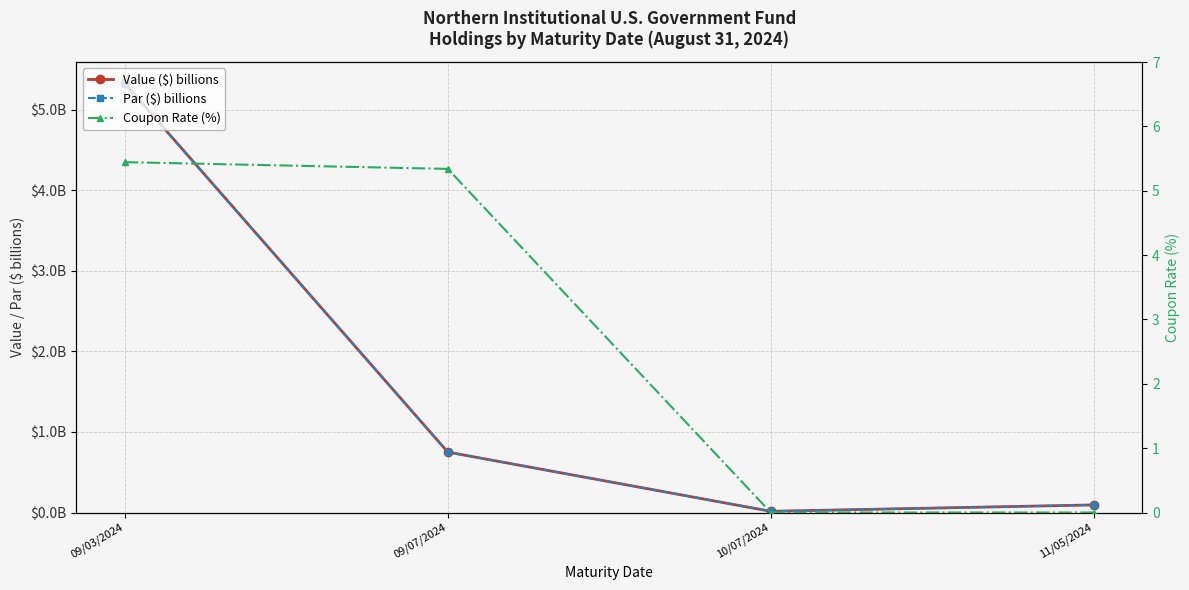

What is the label of the 1st point from the left?

09/03/2024